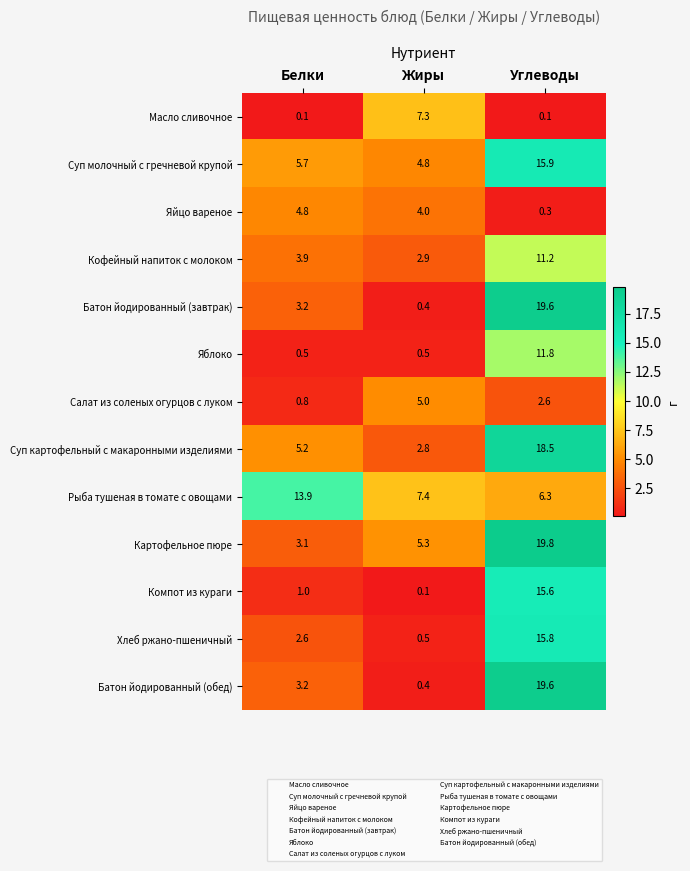

What value does the Картофельное пюре series have at Углеводы?

19.8